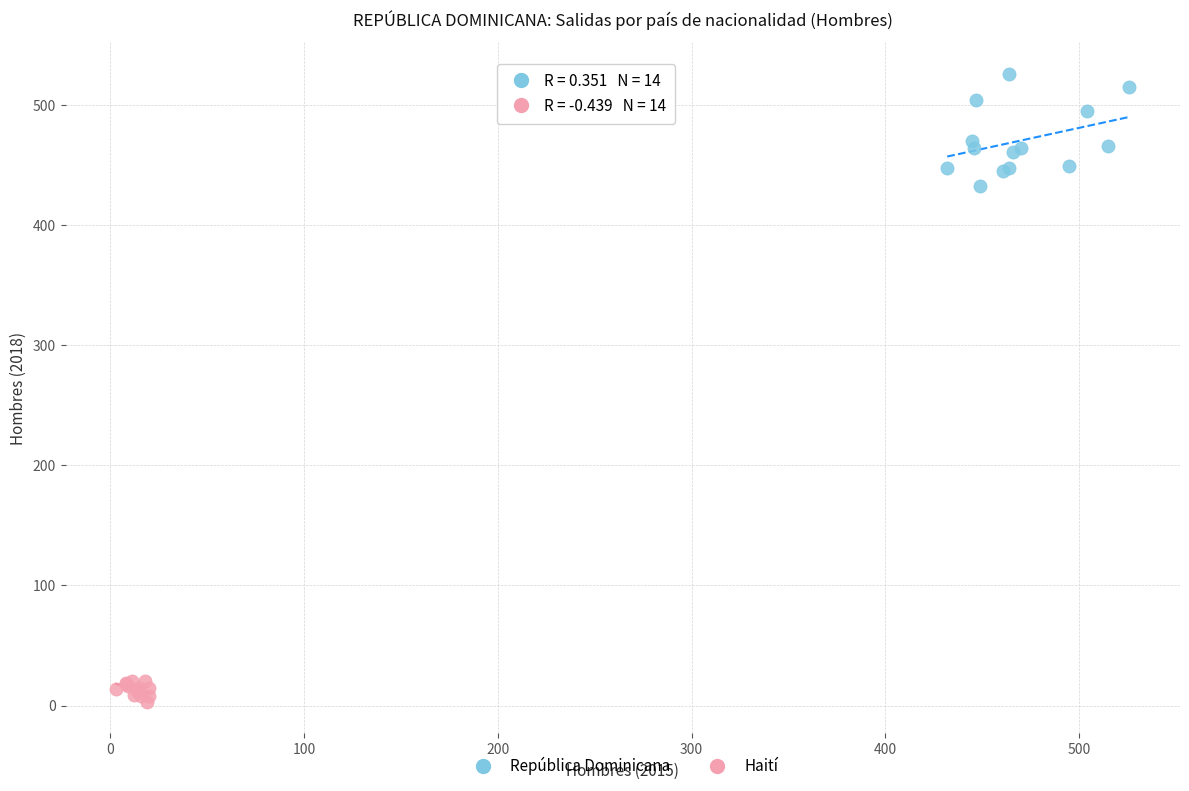

Which series reaches the maximum Y coordinate?

República Dominicana